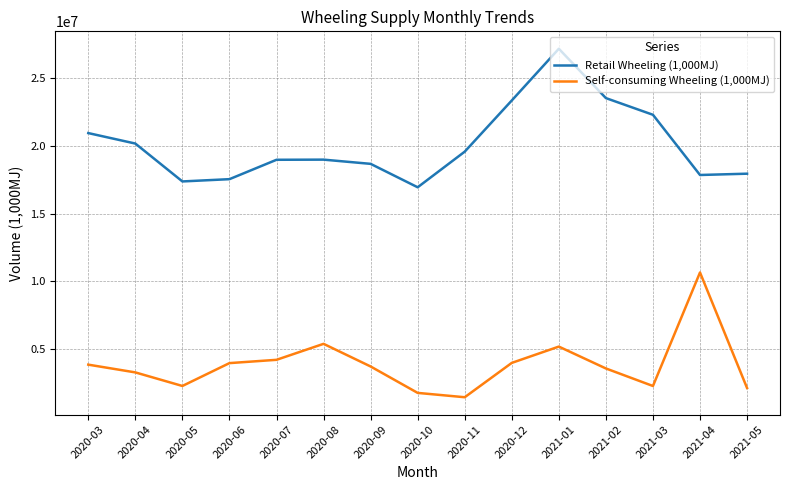

At which label does Self-consuming Wheeling (1,000MJ) reach its peak?

2021-04